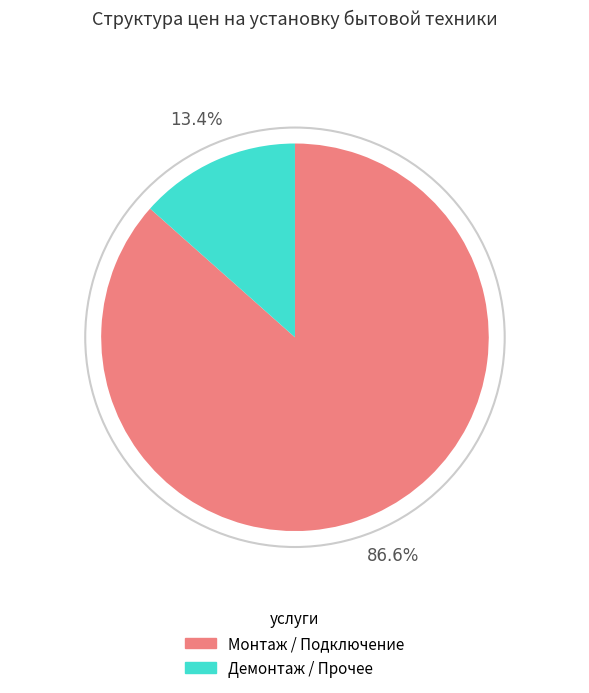

How many slices are in this pie chart?

2